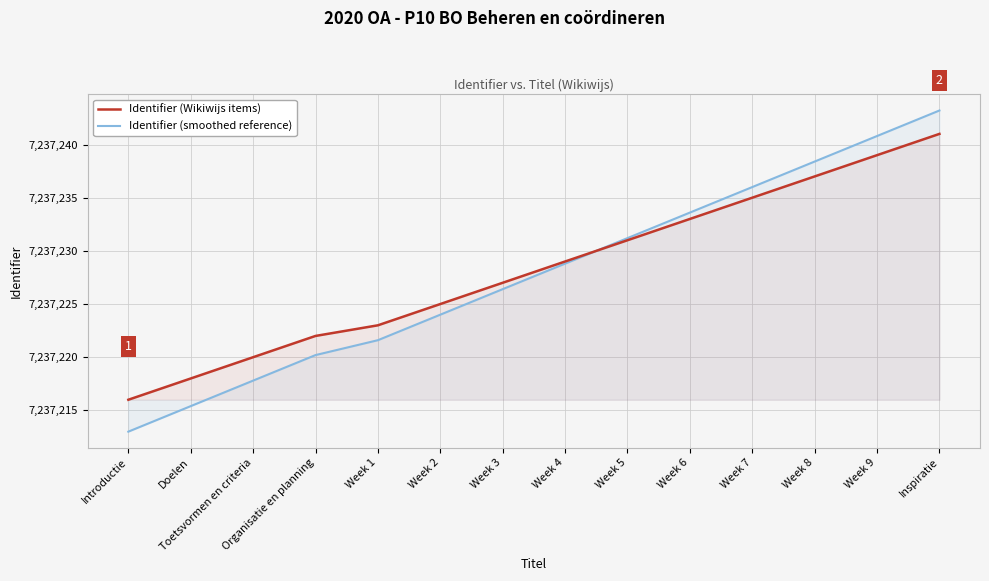

Which series ends up on top after the final intersection of Identifier (smoothed reference) and Identifier (Wikiwijs items)?

Identifier (smoothed reference)